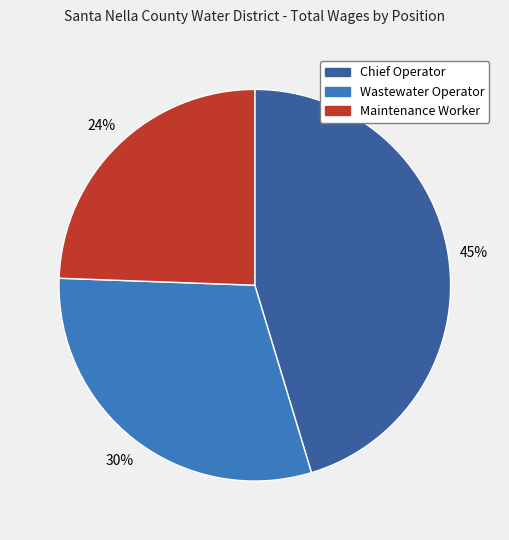

What is the ratio of the value at Chief Operator to the value at Wastewater Operator?

1.5